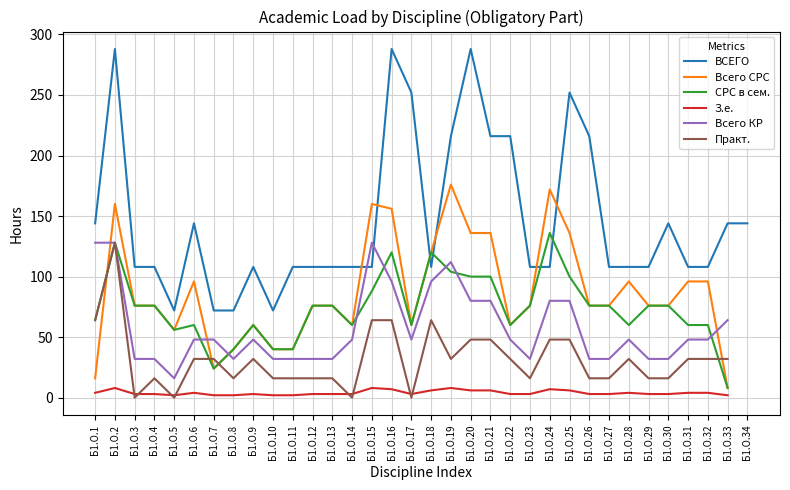

Where do Всего КР and Всего СРС first cross each other?

Б1.О.1 and Б1.О.2